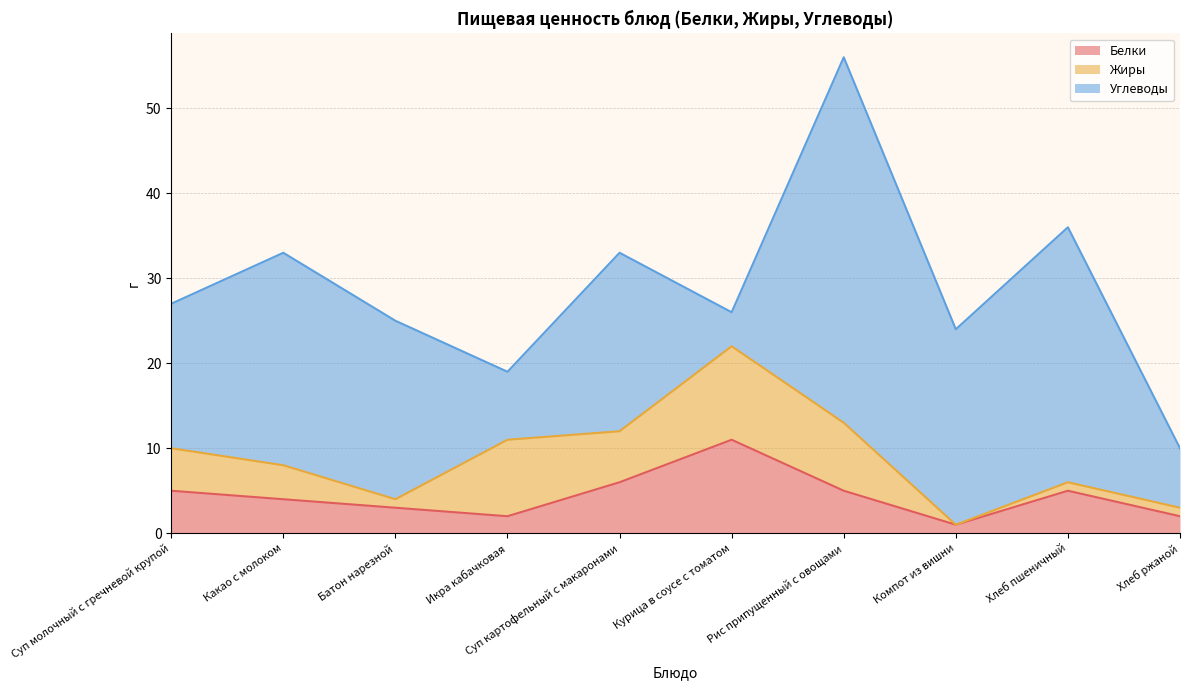

What is the maximum value for Жиры?

11